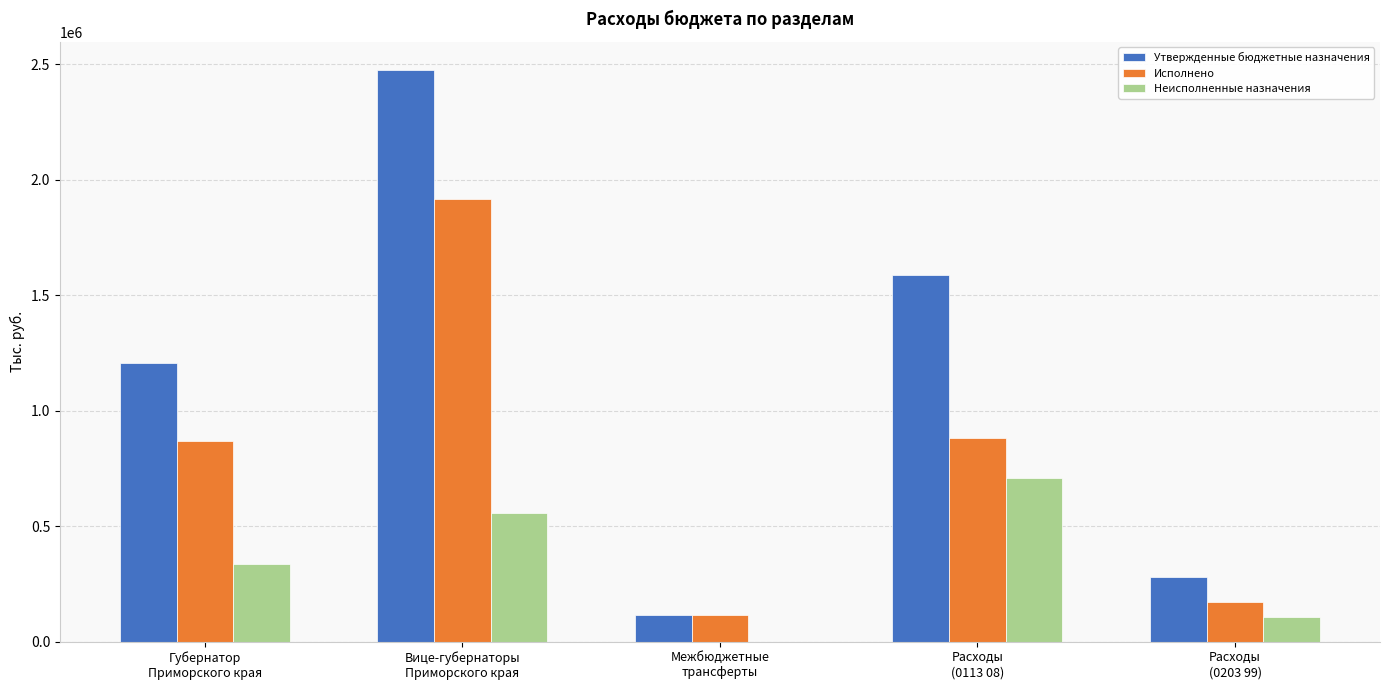

Count the number of categories in the chart.

5